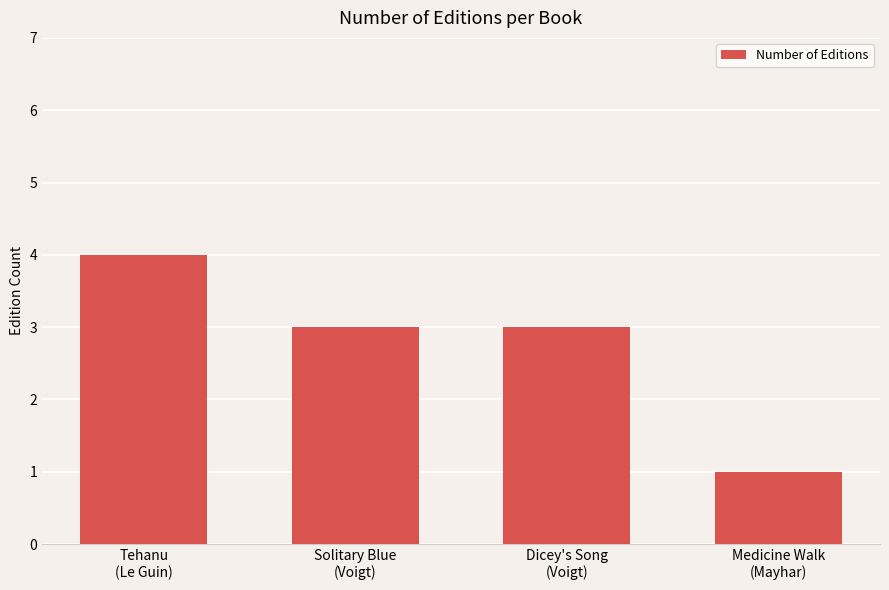

What is the value of the 2nd bar from the left?

3